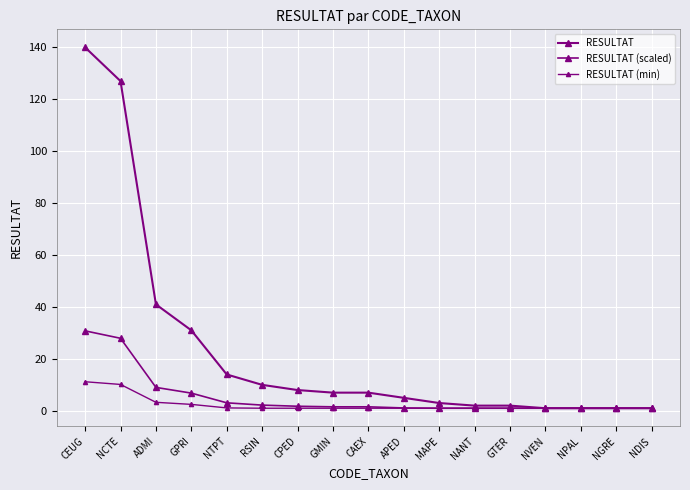

How many categories are shown in the chart?

17